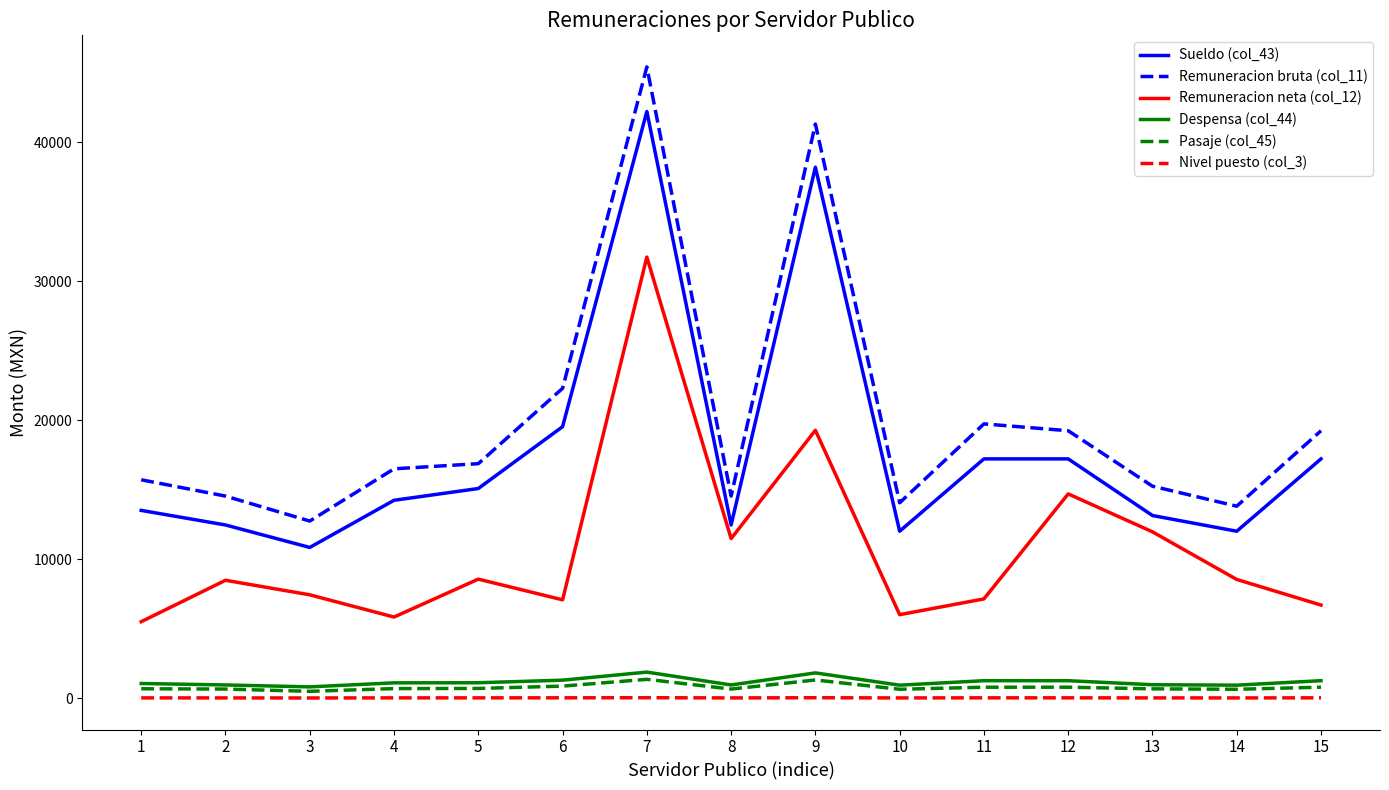

At which label is Remuneracion bruta (col_11) closest to 29083?

6